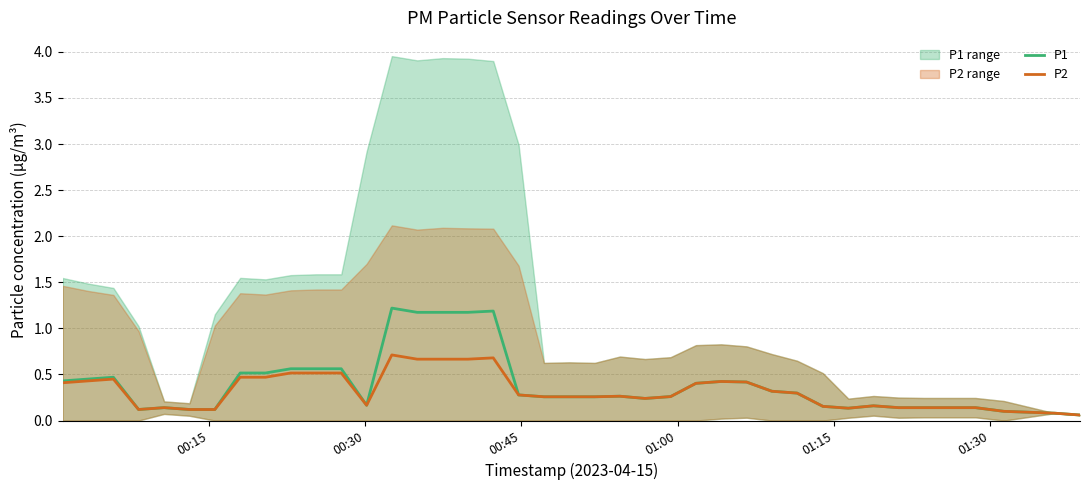

In P1, how many points are lower than both neighbors (excluding endpoints)?

5